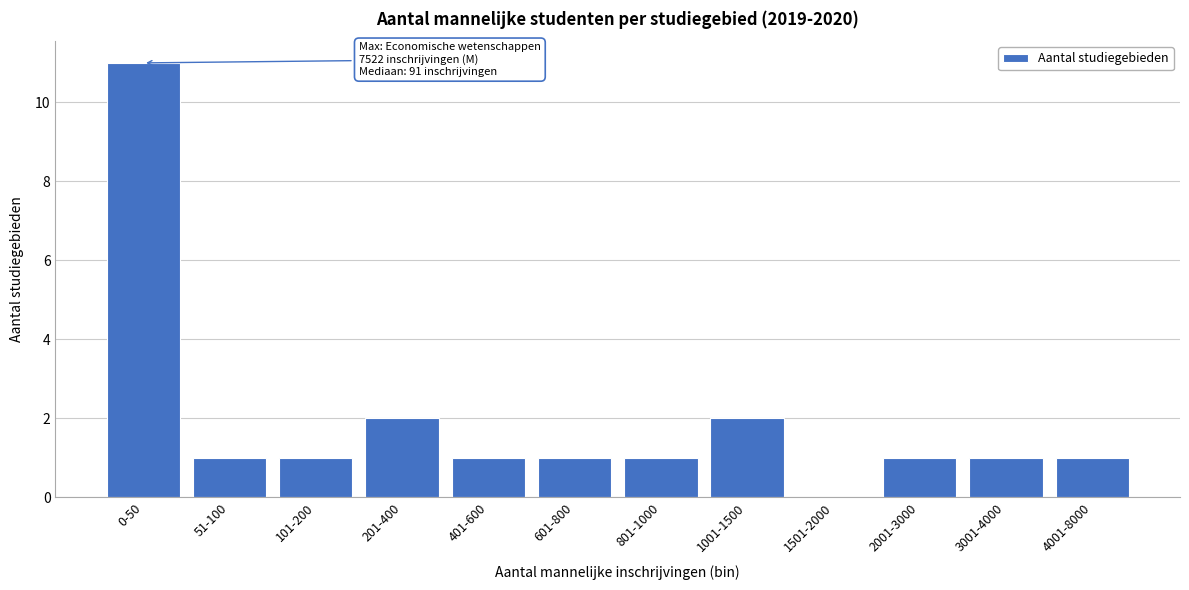

Reading right to left, list all the values displayed in this chart.

4001-8000=1	3001-4000=1	2001-3000=1	1501-2000=0	1001-1500=2	801-1000=1	601-800=1	401-600=1	201-400=2	101-200=1	51-100=1	0-50=11